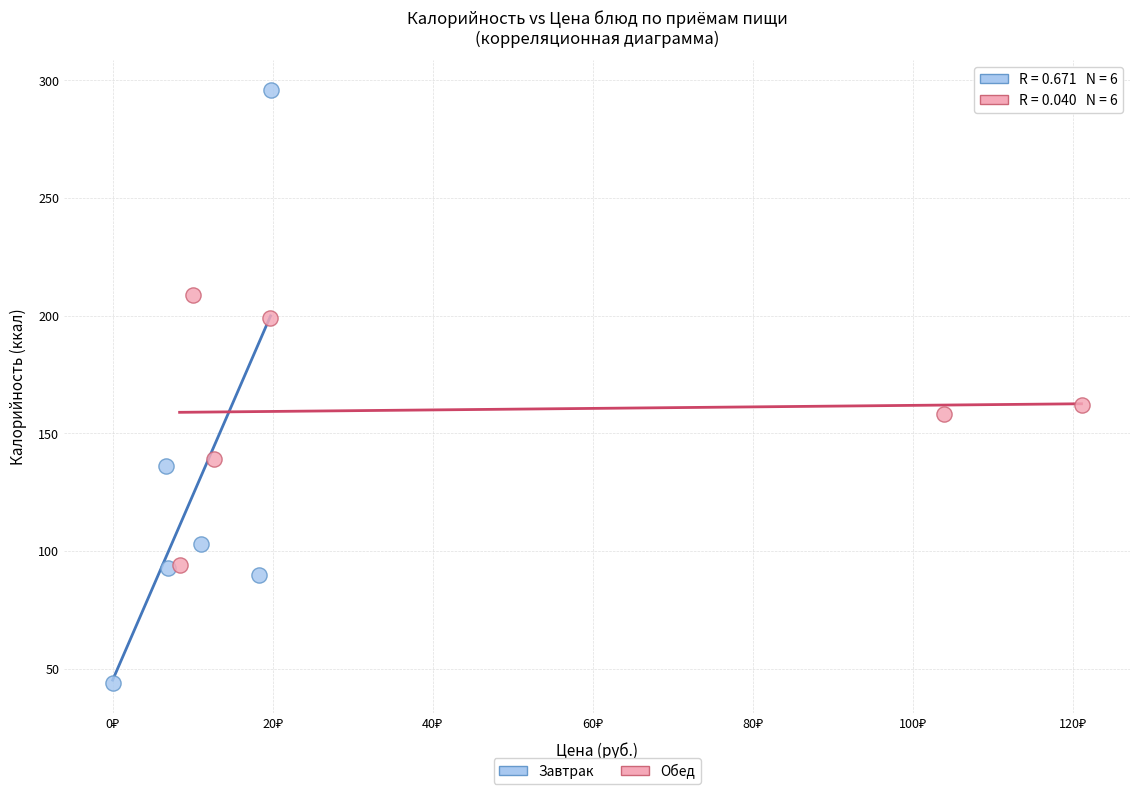

Which series has the largest Y range (max minus min)?

Завтрак